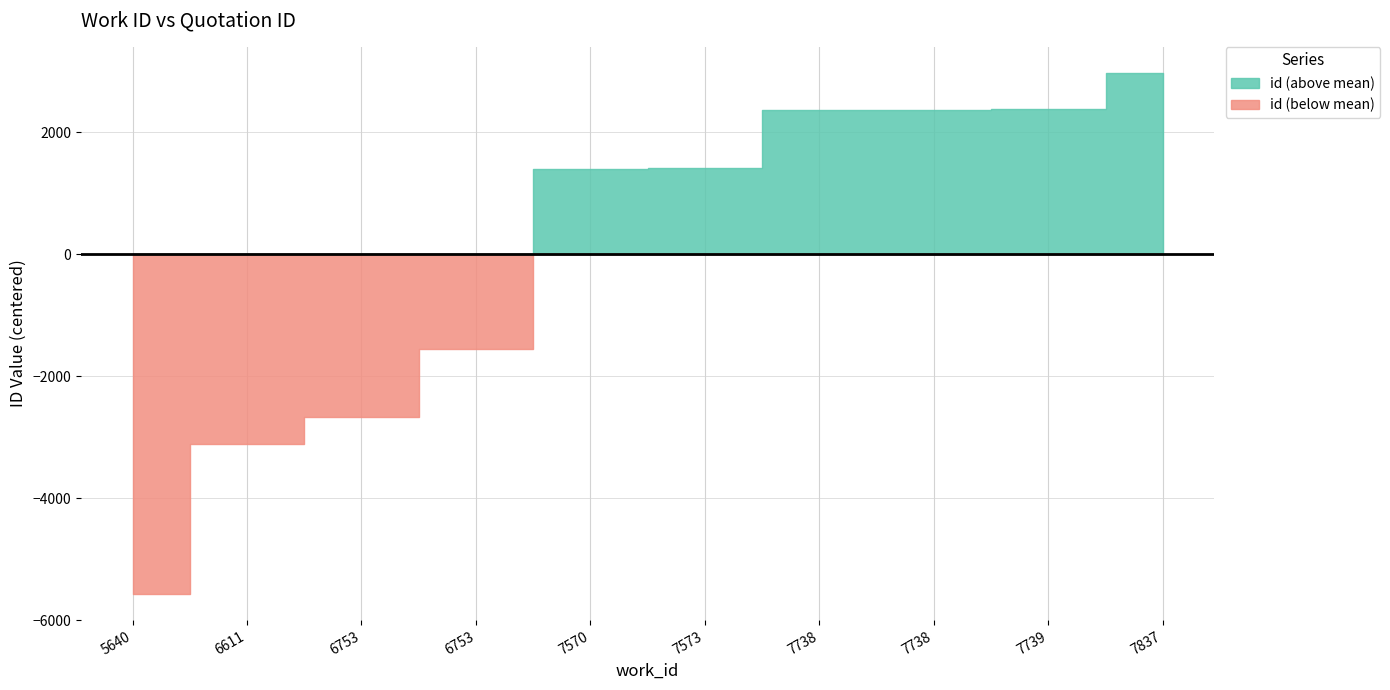

What is the difference between the maximum and second lowest values?

6093